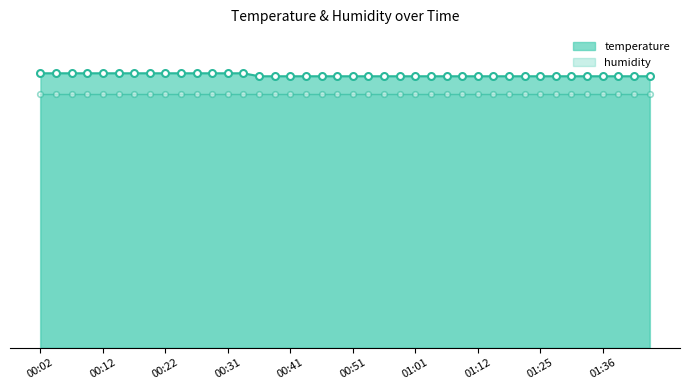

Reading left to right, transcribe all the data shown in this chart.

00:02=9.2	00:04=9.2	00:07=9.2	00:09=9.2	00:12=9.2	00:14=9.2	00:17=9.2	00:19=9.2	00:22=9.2	00:24=9.2	00:26=9.2	00:29=9.2	00:31=9.2	00:34=9.2	00:36=9.1	00:39=9.1	00:41=9.1	00:44=9.1	00:46=9.1	00:49=9.1	00:51=9.1	00:54=9.1	00:56=9.1	00:59=9.1	01:01=9.1	01:04=9.1	01:06=9.1	01:09=9.1	01:12=9.1	01:14=9.1	01:17=9.1	01:23=9.1	01:25=9.1	01:28=9.1	01:31=9.1	01:33=9.1	01:36=9.1	01:38=9.1	01:41=9.1	01:43=9.1